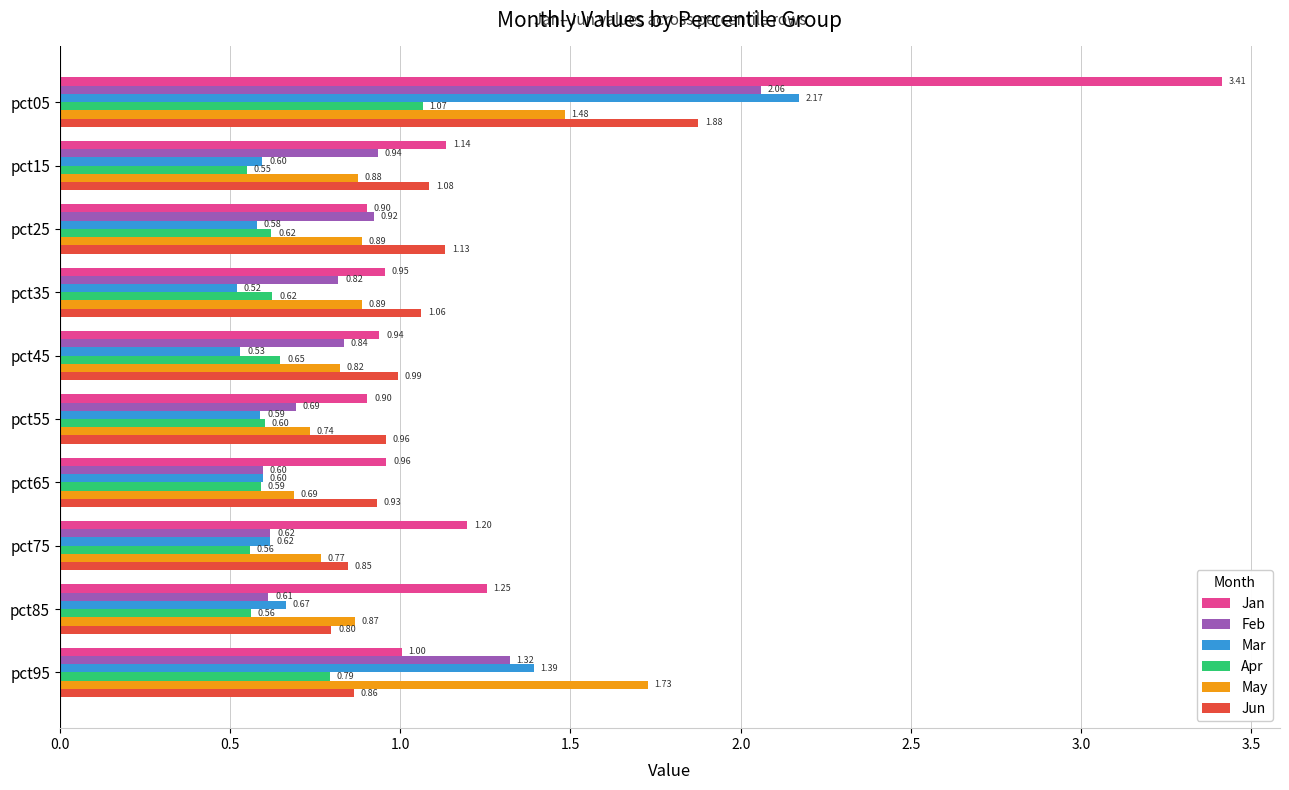

Which series changed the most between pct15 and pct75?

Feb